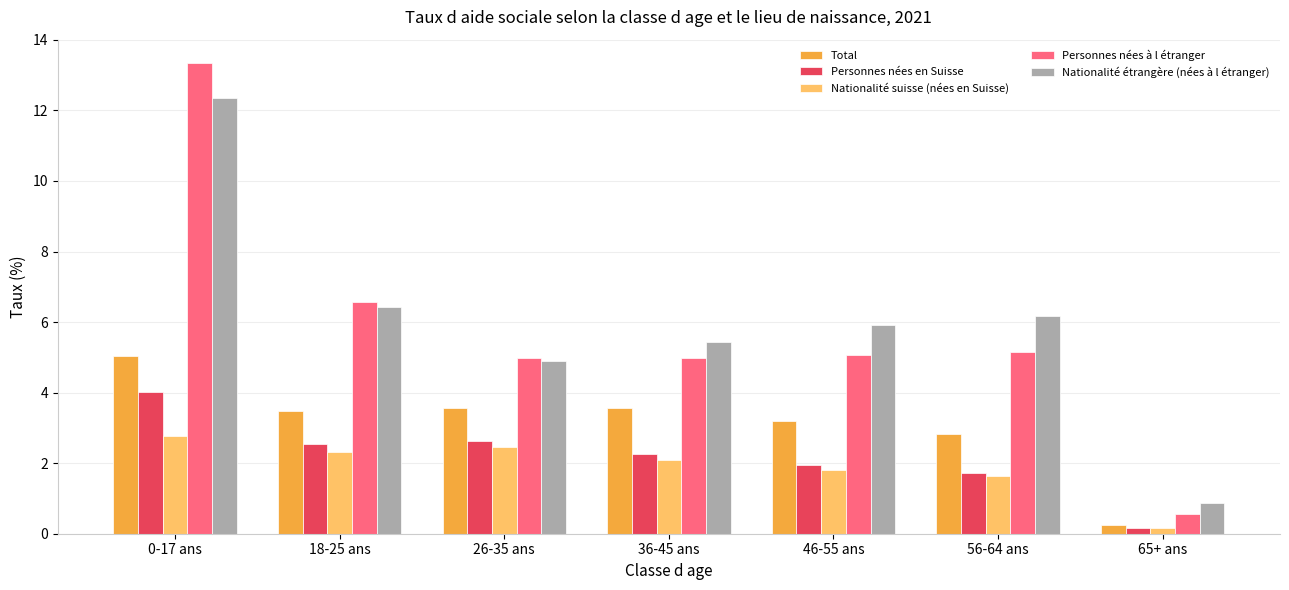

What is the average value of the Total series?

3.1